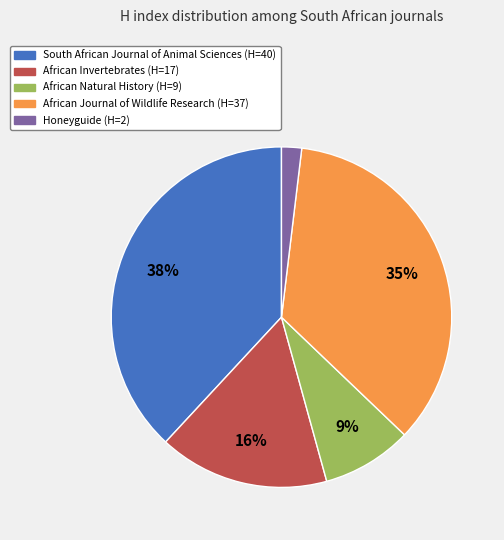

Is it true that African Invertebrates is 5% of the pie?

False